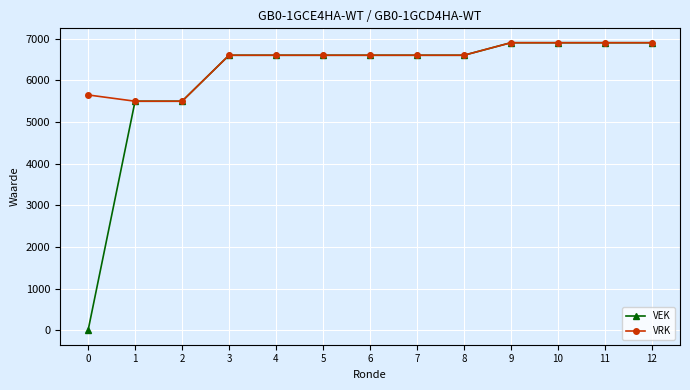

Reading left to right, list all the values displayed in this chart.

VEK: 0	5502	5502	6606	6606	6606	6606	6606	6606	6907	6907	6907	6907
VRK: 5653	5502	5502	6606	6606	6606	6606	6606	6606	6907	6907	6907	6907